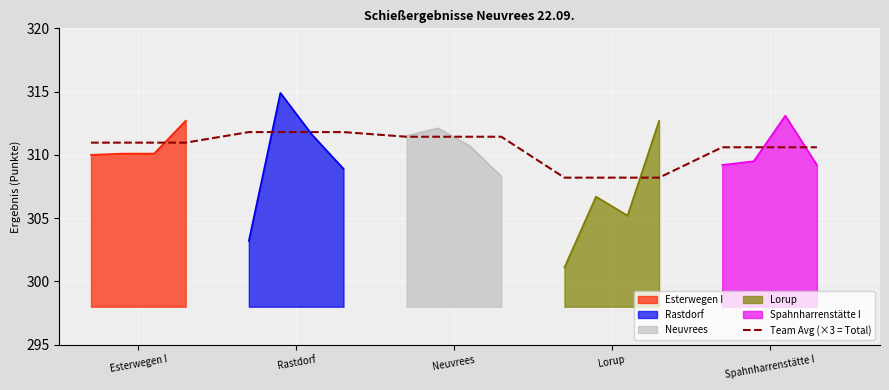

Reading right to left, list all the values displayed in this chart.

310.6	310.6	308.2	308.2	311.4	311.4	311.8	311.8	311.0	311.0